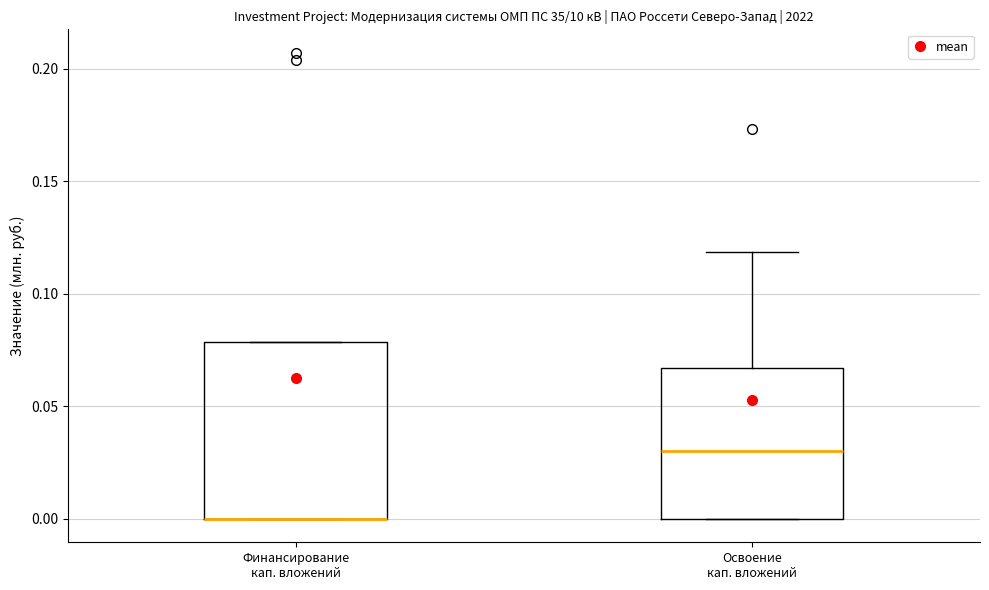

Comparing the boxes themselves (not the whiskers), which one is the tallest?

Финансирование кап. вложений